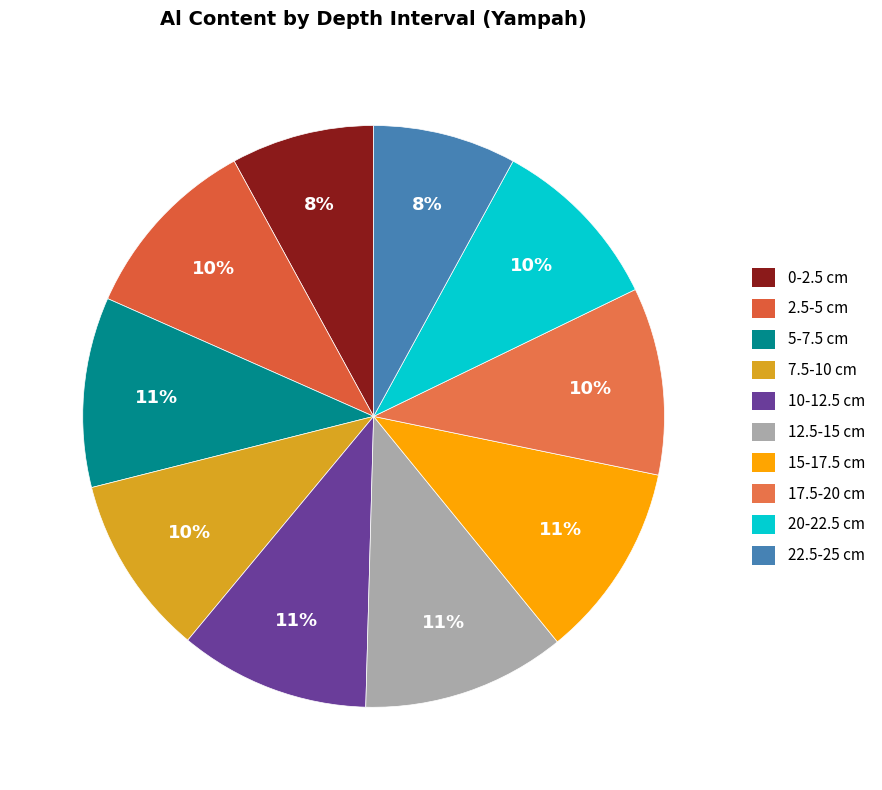

The 15-17.5 slice represents 19% of the pie. True or false?

False